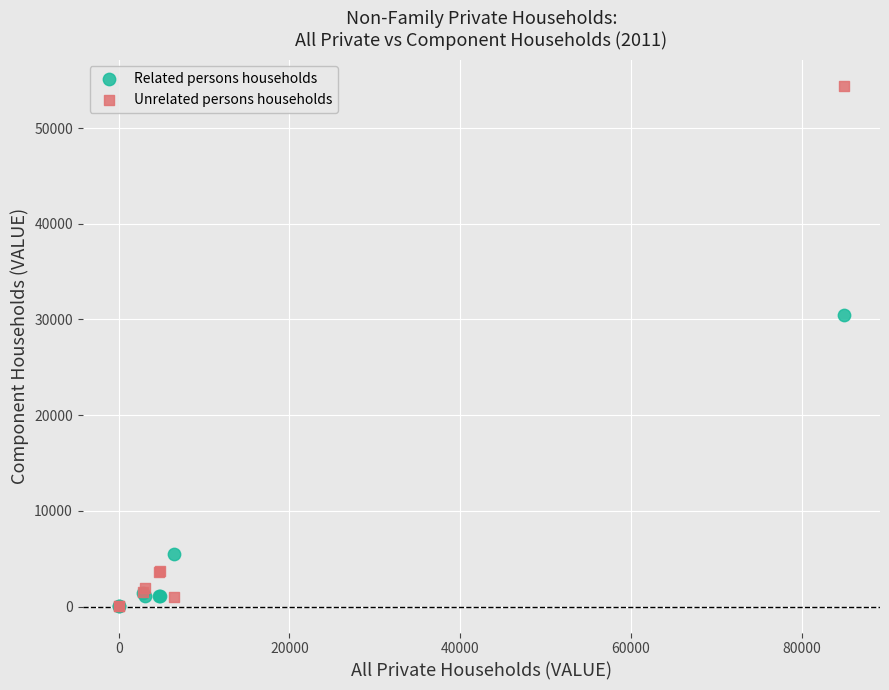

Across all series, what Y value is closest to 27226?

30467